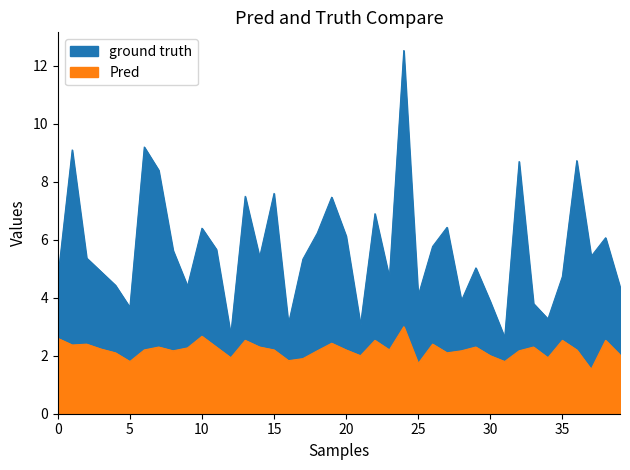

Reading left to right, extract all data points from this chart.

ground truth: 4.7	9.1	5.4	4.9	4.4	3.7	9.2	8.4	5.6	4.4	6.4	5.7	2.7	7.5	5.4	7.6	3.1	5.3	6.2	7.5	6.1	3.1	6.9	4.7	12.5	4.1	5.8	6.4	3.9	5.0	3.9	2.6	8.7	3.8	3.3	4.7	8.7	5.4	6.1	4.4
Pred: 2.6	2.4	2.4	2.2	2.1	1.8	2.2	2.3	2.2	2.3	2.7	2.3	1.9	2.5	2.3	2.2	1.8	1.9	2.2	2.4	2.2	2.0	2.5	2.2	3.0	1.7	2.4	2.1	2.2	2.3	2.0	1.8	2.2	2.3	1.9	2.5	2.2	1.5	2.5	2.0